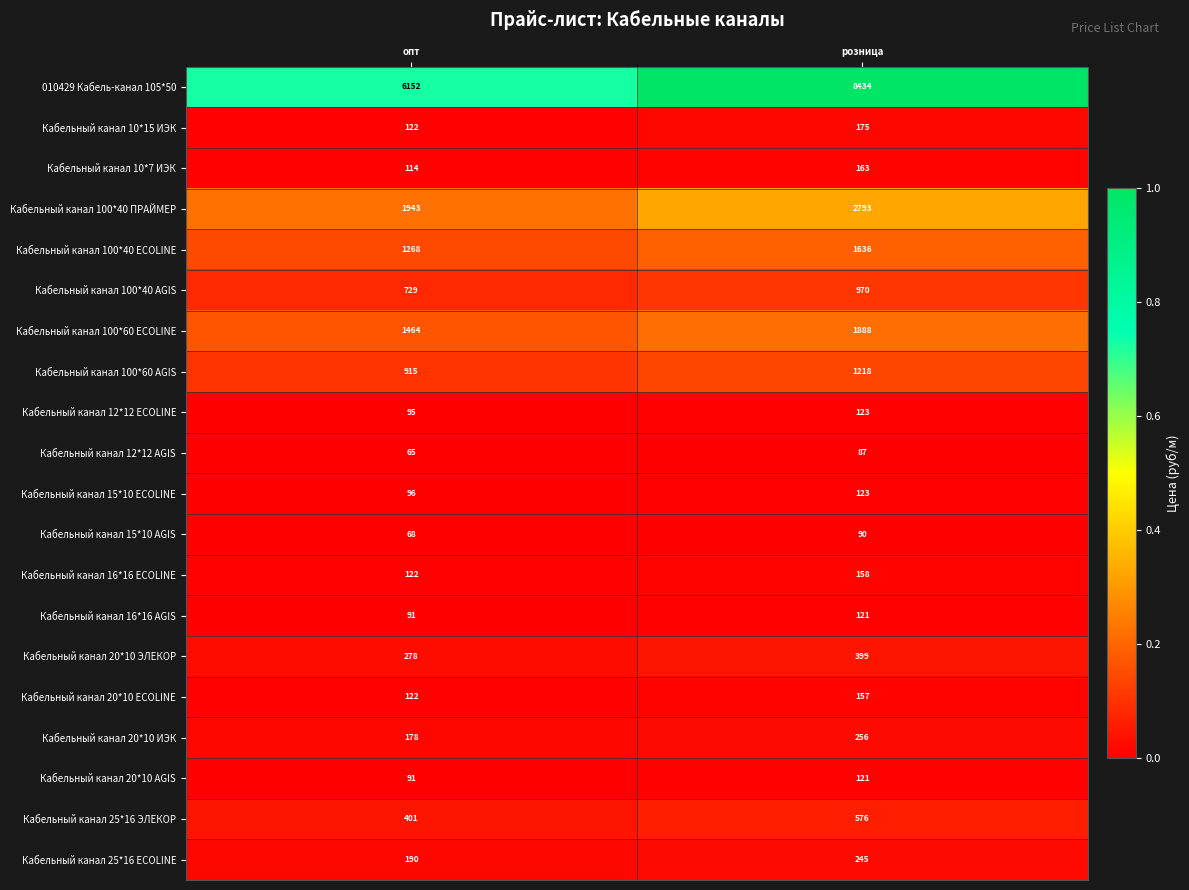

The Кабельный канал 20*10 ИЭК series shows 157 at розница. True or false?

False